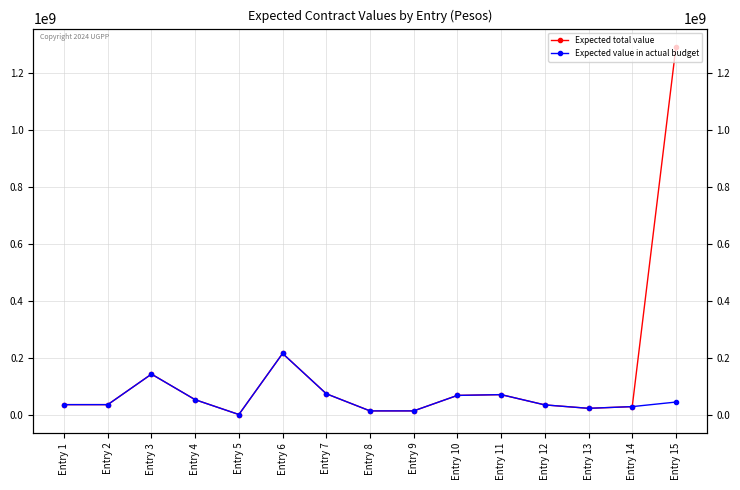

What is the difference between the maximum and minimum values in the Expected value in actual budget series?

213949674